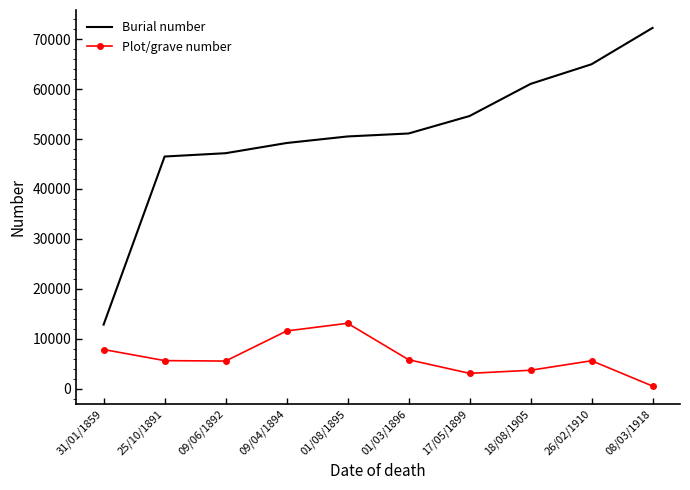

At which category does the chart reach its minimum across all series?

08/03/1918